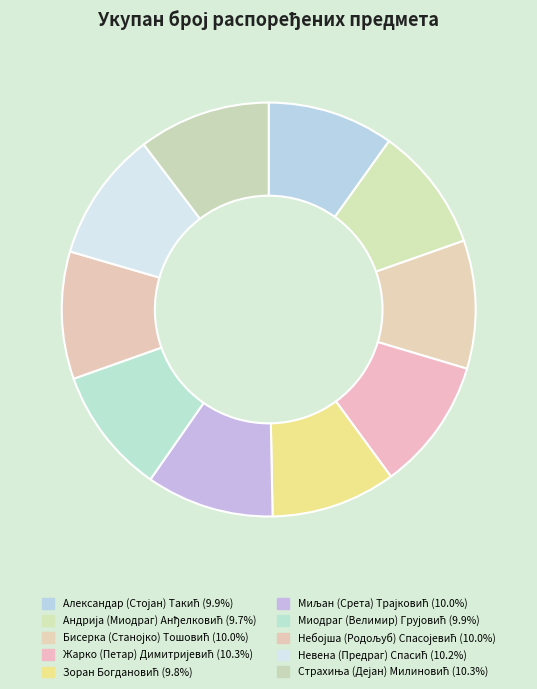

To the nearest percent, what percentage of the pie is Зоран Богдановић?

10%